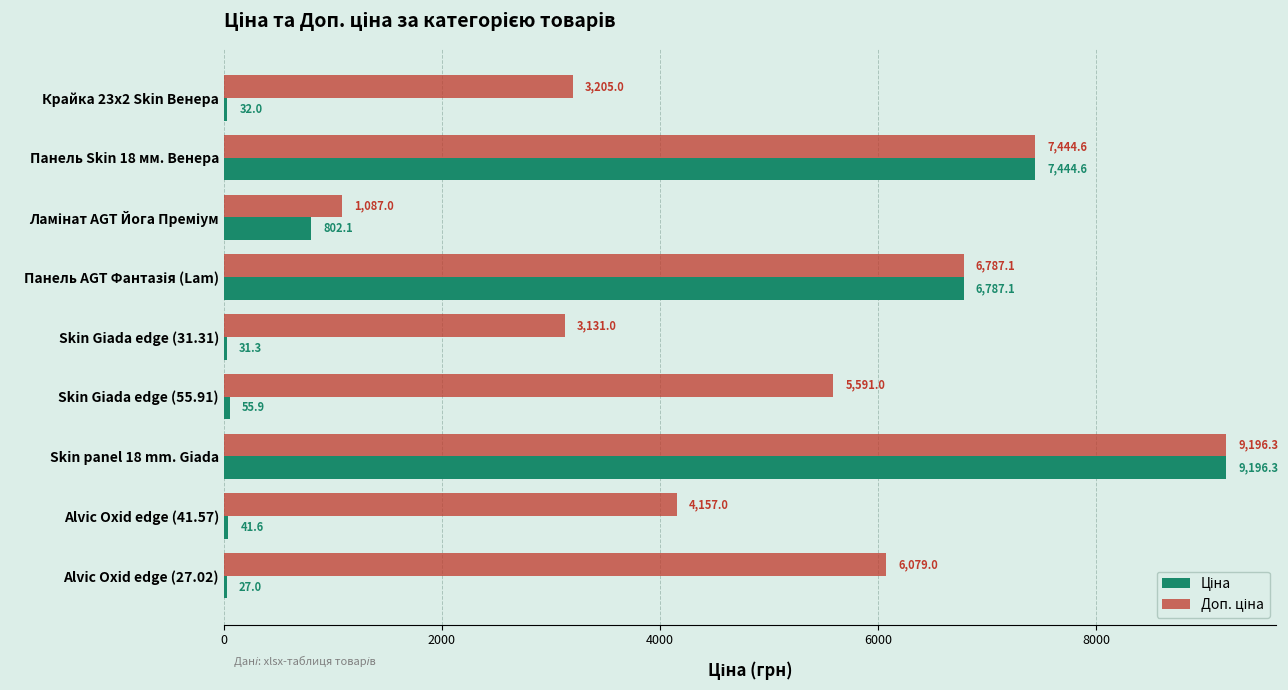

What is the total value across all series at Панель Skin 18 мм. Венера?

14889.2